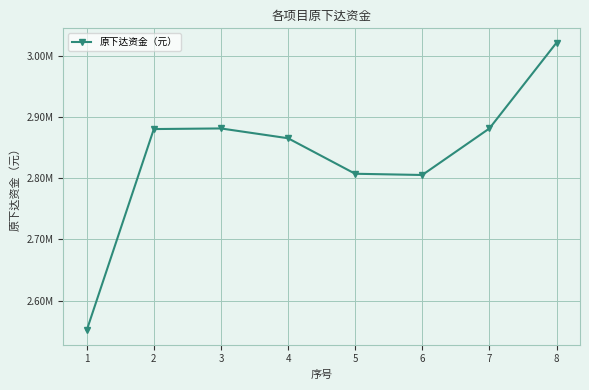

Is this an area chart (filled region under the line)?

No